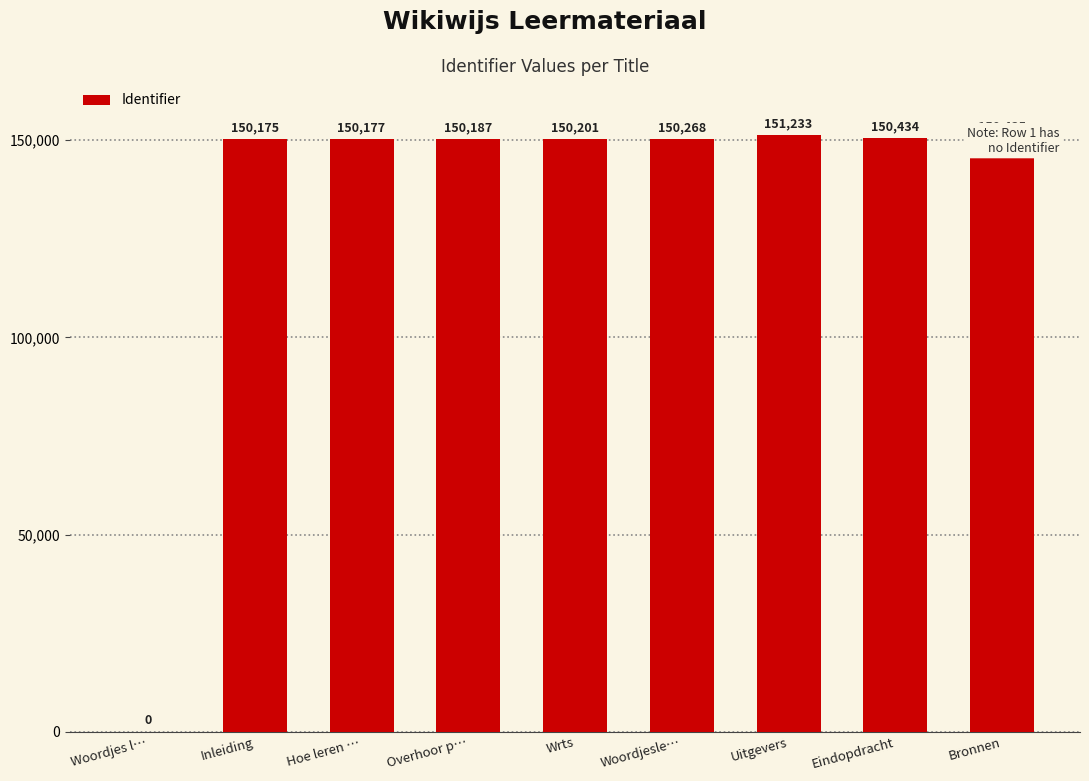

The value at Hoe leren … is 150177. True or false?

True